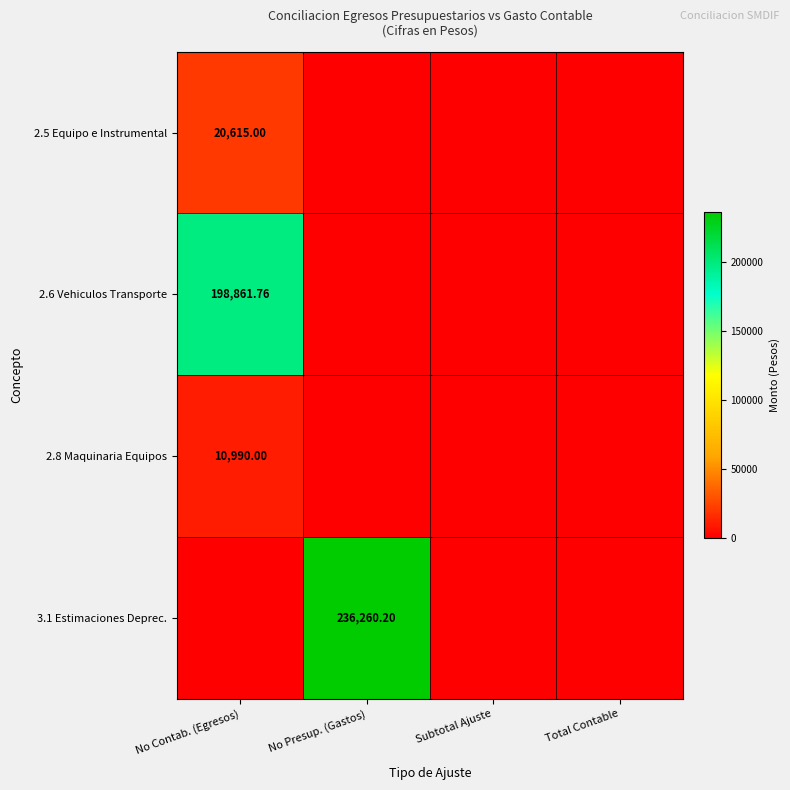

What is the sum of the 2.8 Maquinaria Equipos values at Subtotal Ajuste and No Contab. (Egresos)?

10990.0